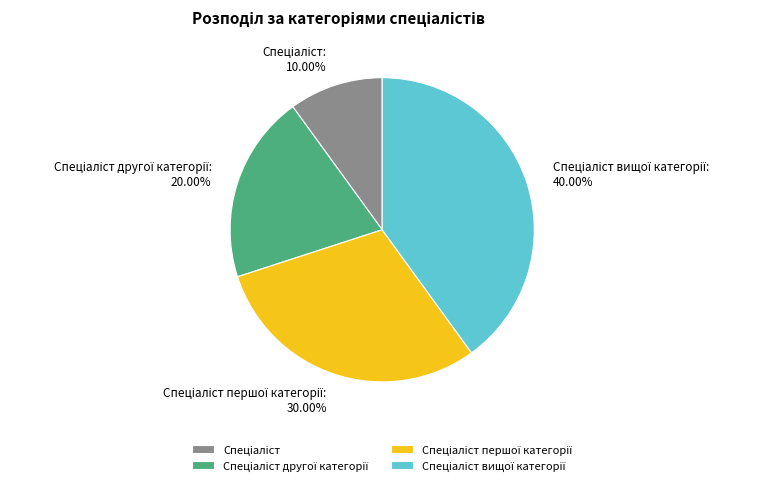

Is there any slice that represents more than half of the pie?

No